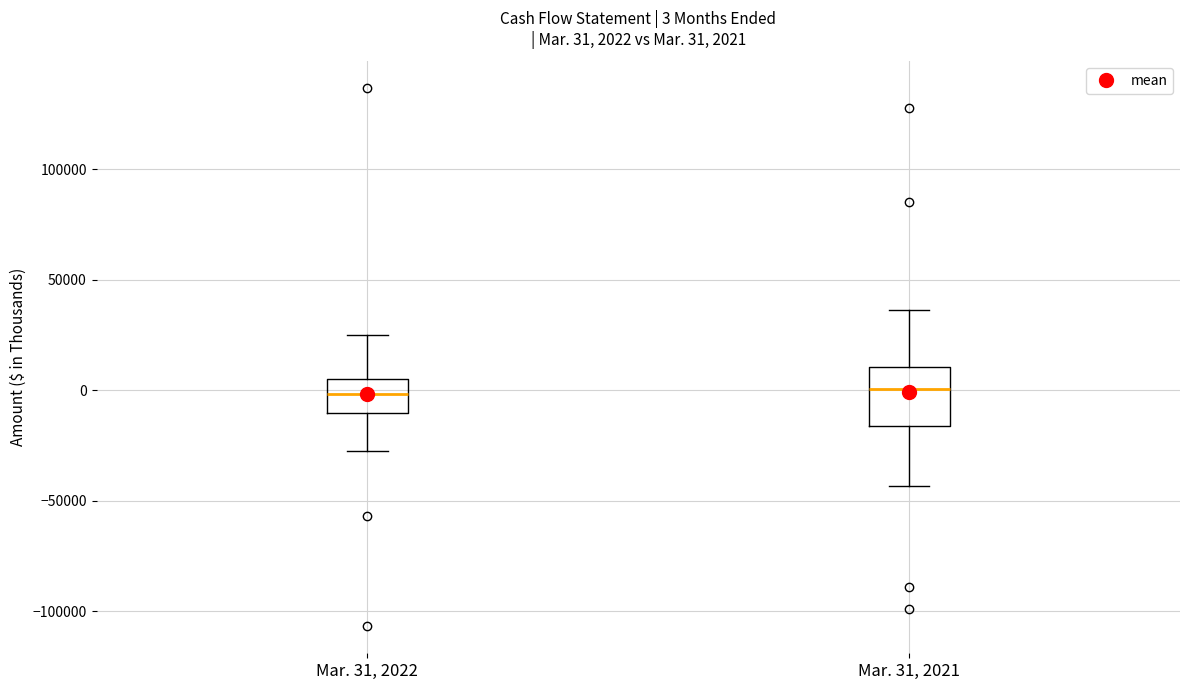

Which box is the tallest, from its lower edge to its upper edge?

Mar. 31, 2021